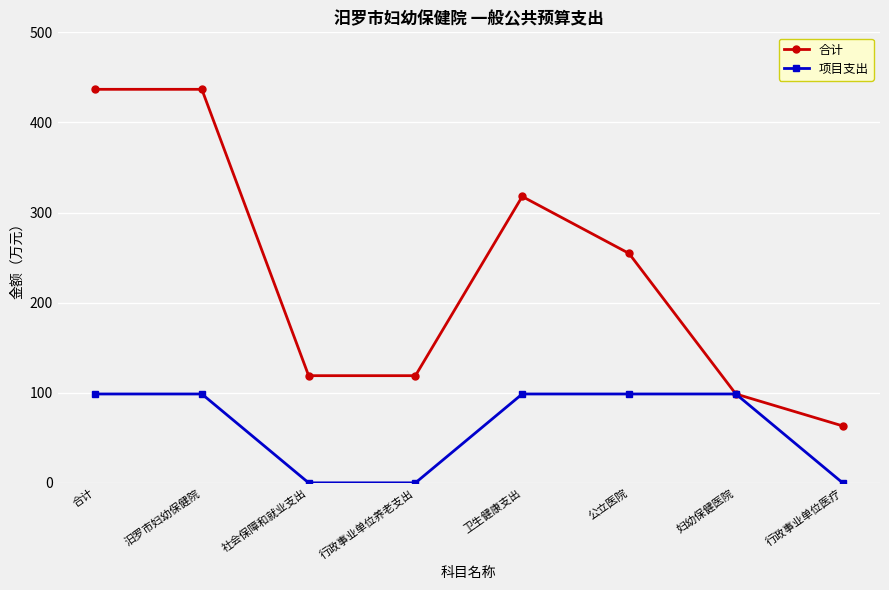

What is the highest value of the 项目支出 series?

98.6